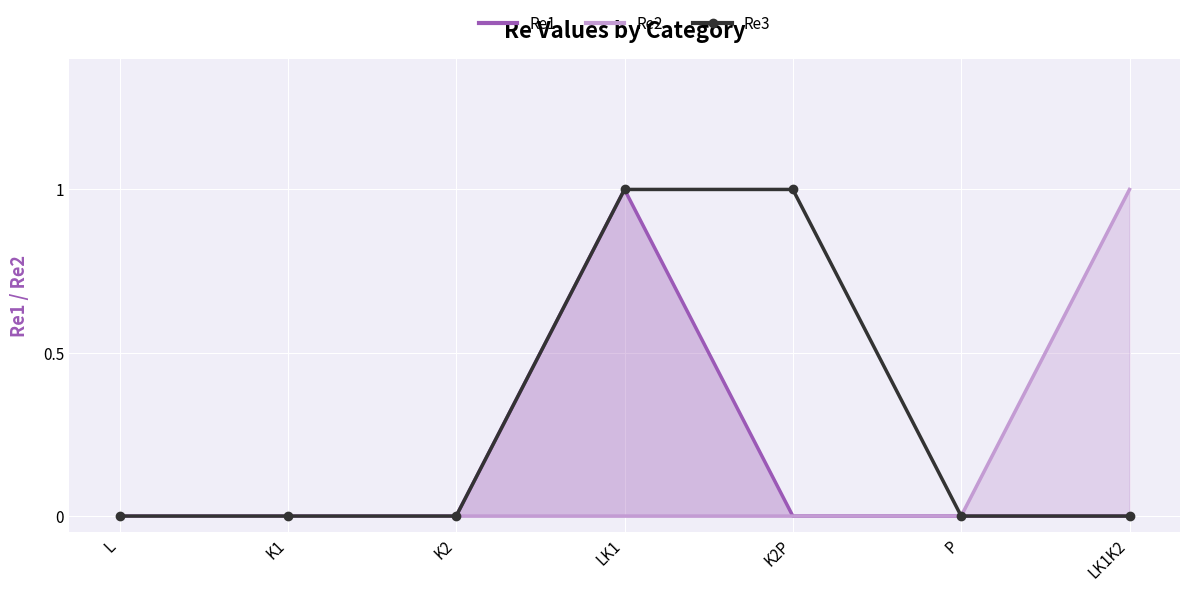

List the series in order of their peak value, highest first.

Re1, Re2, Re3